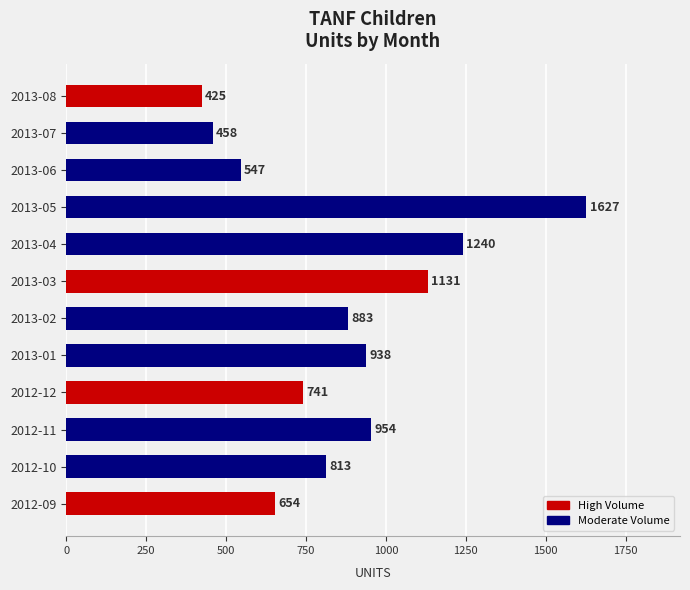

Reading bottom to top, list all the values displayed in this chart.

654	813	954	741	938	883	1131	1240	1627	547	458	425